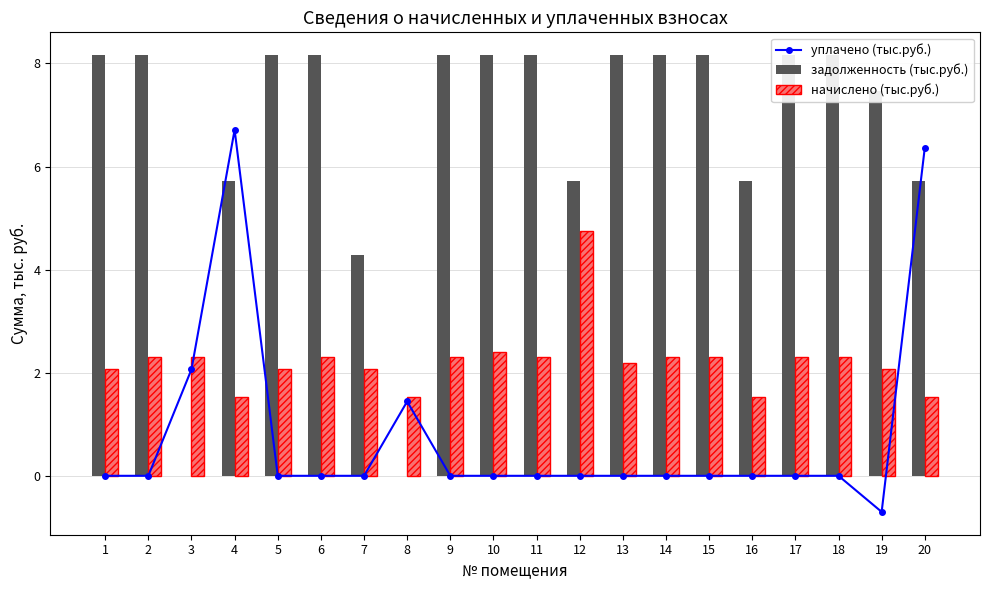

How many categories are shown in the chart?

20